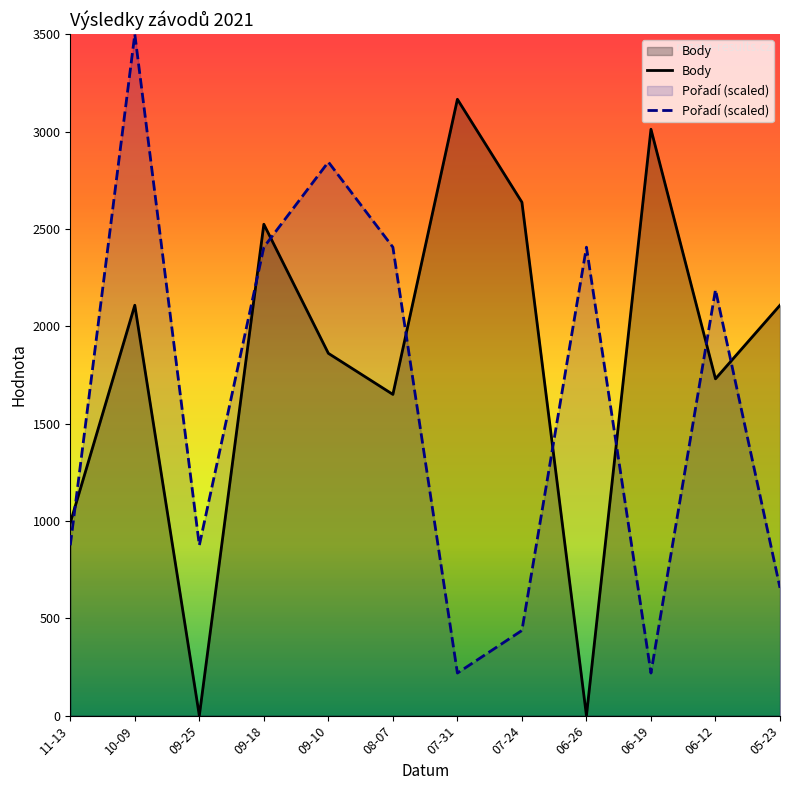

Where is the first local minimum for Pořadí (scaled)?

09-25